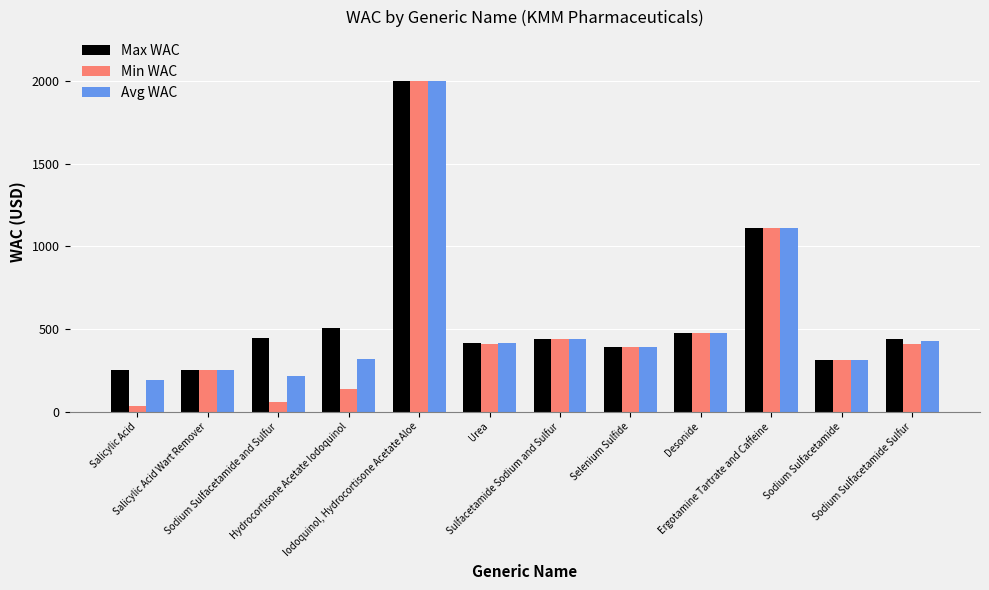

Which series has the largest total across all categories?

Max WAC